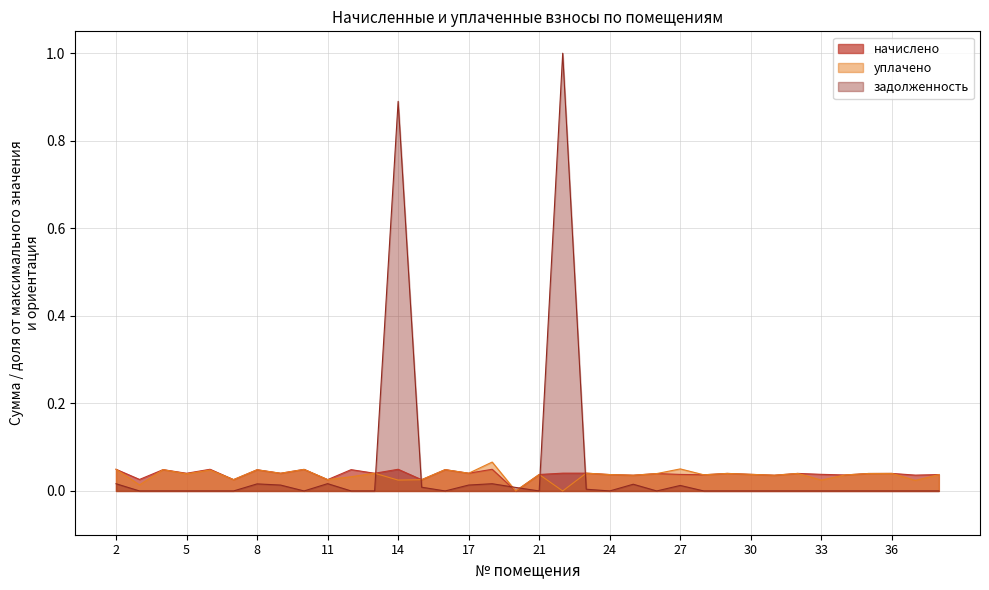

Reading right to left, extract all data points from this chart.

начислено: 0.0	0.0	0.0	0.0	0.0	0.0	0.0	0.0	0.0	0.0	0.0	0.0	0.0	0.0	0.0	0.0	0.0	0.0	0.0	0.0	0.0	0.0	0.0	0.0	0.0	0.0	0.0	0.0	0.0	0.0	0.0	0.0	0.0	0.0	0.0	0.0
уплачено: 0.0	0.0	0.0	0.0	0.0	0.0	0.0	0.0	0.0	0.0	0.0	0.1	0.0	0.0	0.0	0.0	0.0	0.0	0.0	0.1	0.0	0.0	0.0	0.0	0.0	0.0	0.0	0.0	0.0	0.0	0.0	0.0	0.0	0.0	0.0	0.0
задолженность: 0.0	0.0	0.0	0.0	0.0	0.0	0.0	0.0	0.0	0.0	0.0	0.0	0.0	0.0	0.0	0.0	1.0	0.0	0.0	0.0	0.0	0.0	0.0	0.9	0.0	0.0	0.0	0.0	0.0	0.0	0.0	0.0	0.0	0.0	0.0	0.0